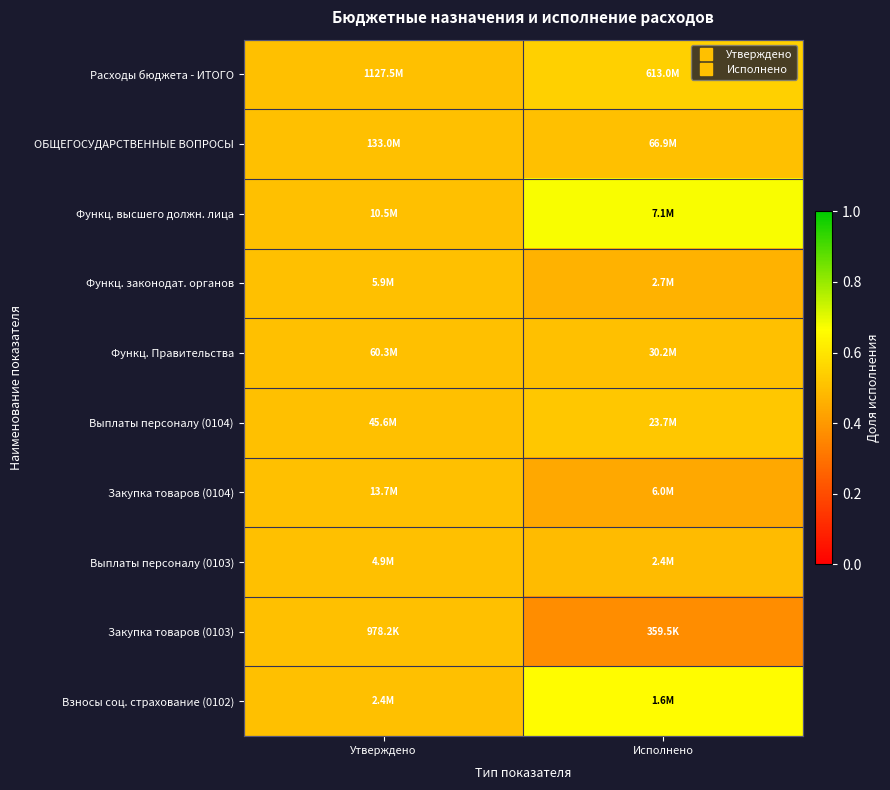

At which category is the sum across all series the highest?

Исполнено